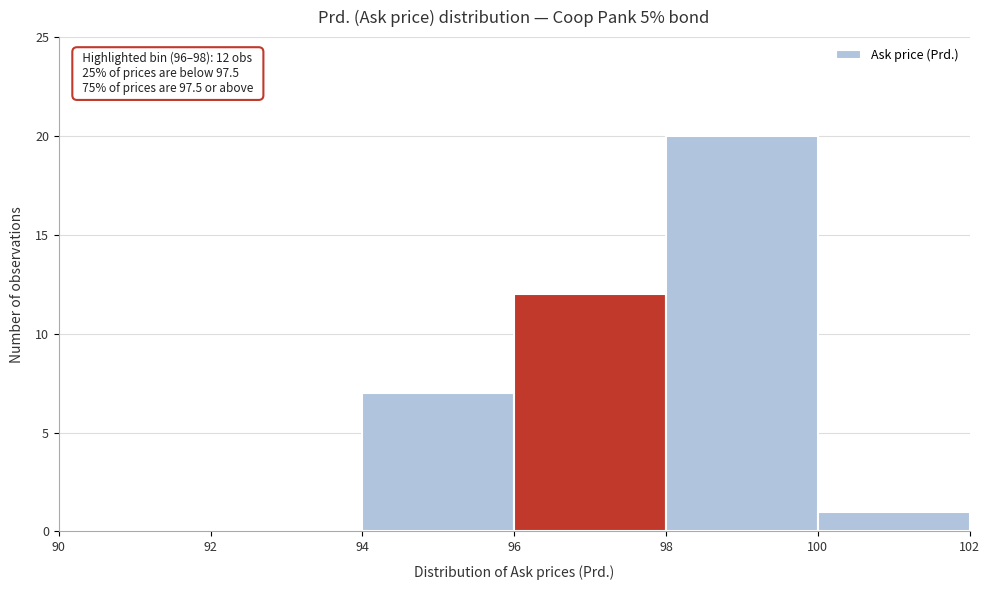

Which range on the x-axis has the tallest bar?

98 to 100